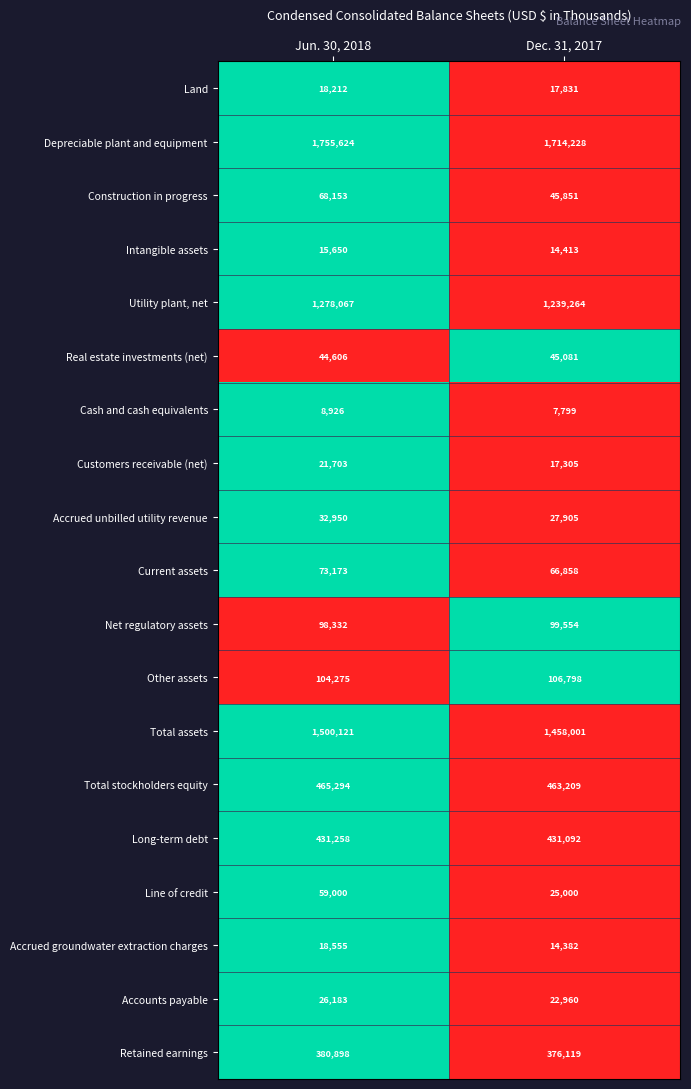

Rank the series at Dec. 31, 2017 from lowest to highest value.

Cash and cash equivalents, Accrued groundwater extraction charges, Intangible assets, Customers receivable (net), Land, Accounts payable, Line of credit, Accrued unbilled utility revenue, Real estate investments (net), Construction in progress, Current assets, Net regulatory assets, Other assets, Retained earnings, Long-term debt, Total stockholders equity, Utility plant, net, Total assets, Depreciable plant and equipment